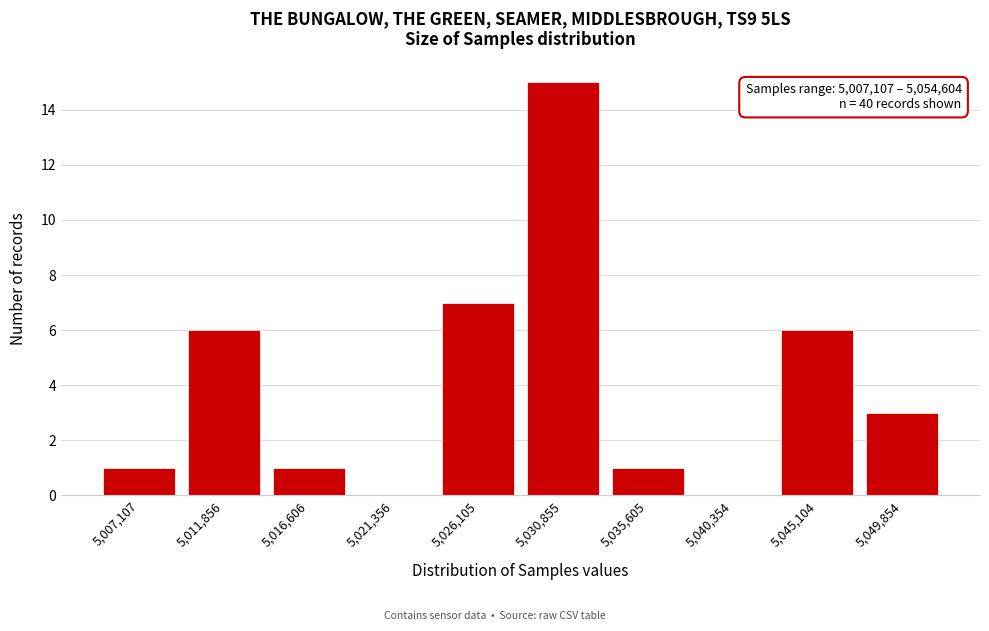

Reading left to right, extract all data points from this chart.

5,007,107=1	5,011,856=6	5,016,606=1	5,021,356=0	5,026,105=7	5,030,855=15	5,035,605=1	5,040,354=0	5,045,104=6	5,049,854=3